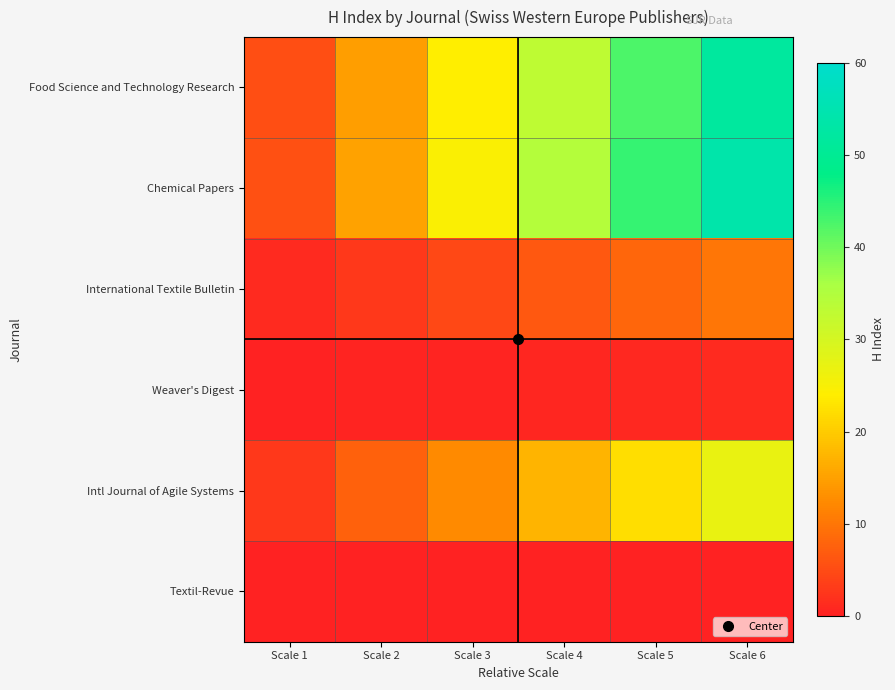

List the series in order of their peak value, highest first.

Chemical Papers, Food Science and Technology Research, Intl Journal of Agile Systems, International Textile Bulletin, Weaver's Digest, Textil-Revue